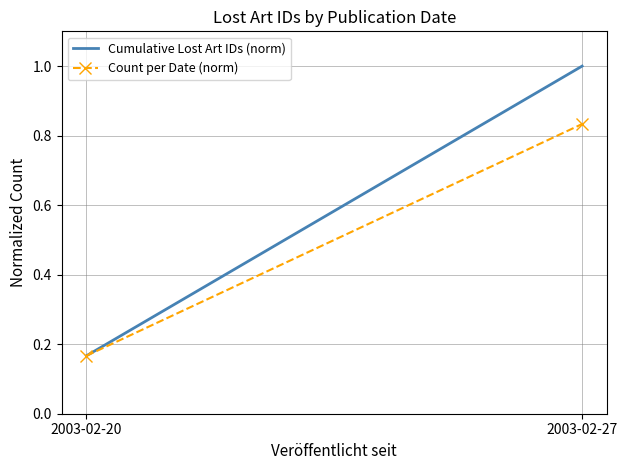

Is the value of Count per Date (norm) at 2003-02-20 greater than the value of Cumulative Lost Art IDs (norm) at 2003-02-27?

No